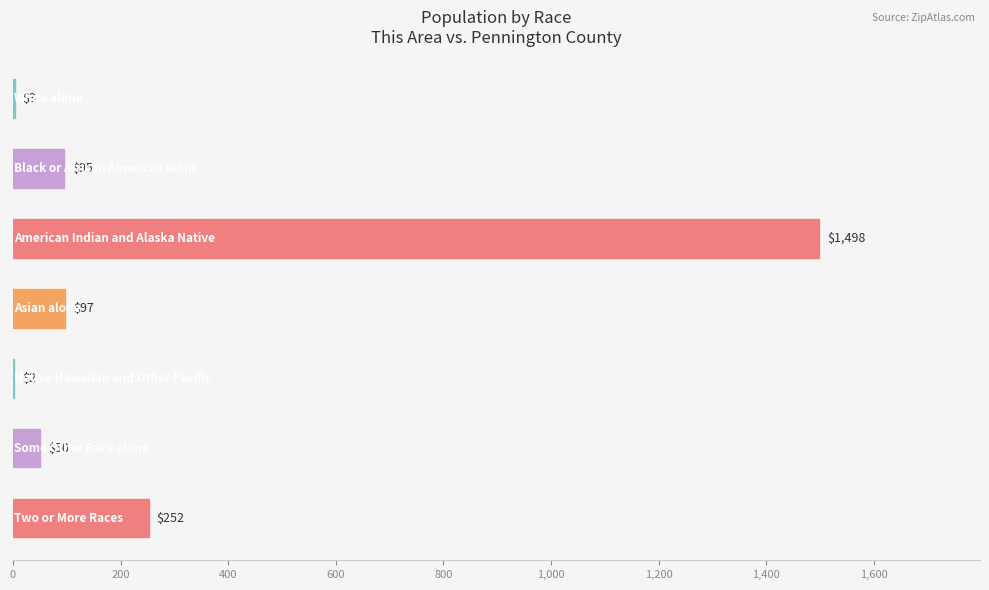

What is the sum of all values?

1997